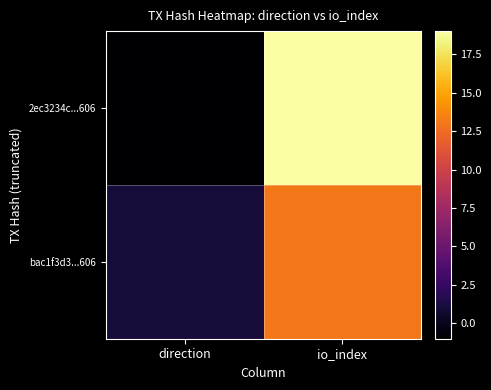

How many series are shown in this chart?

2